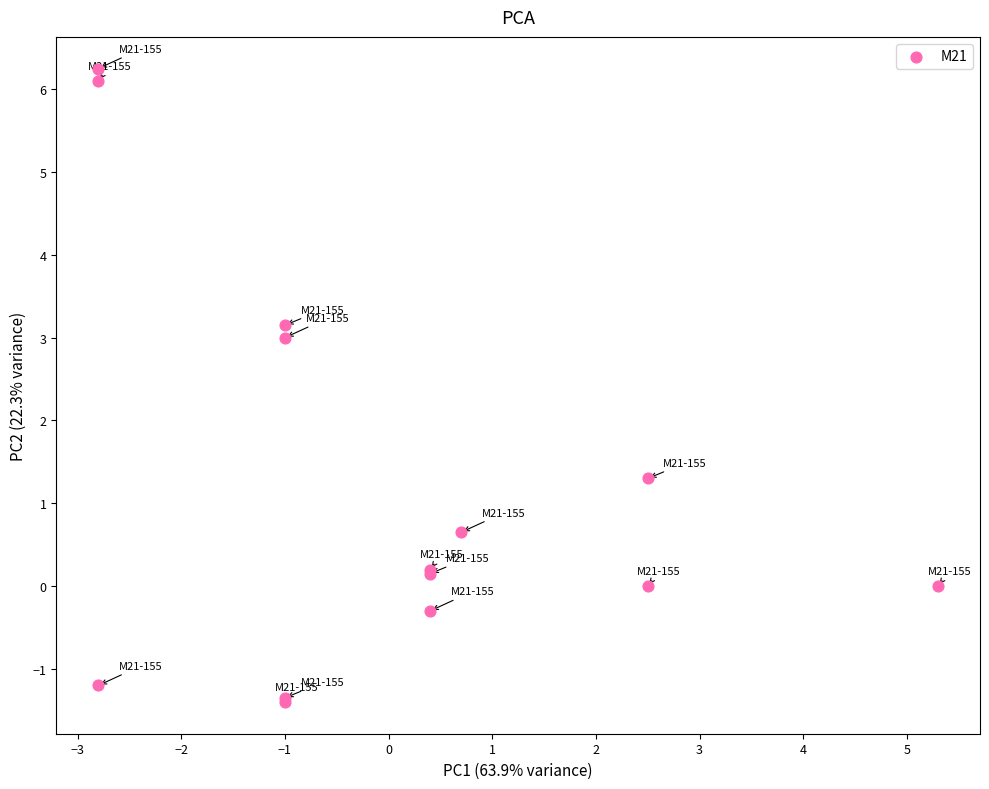

What Y value in the scatter plot is closest to 2?

1.3